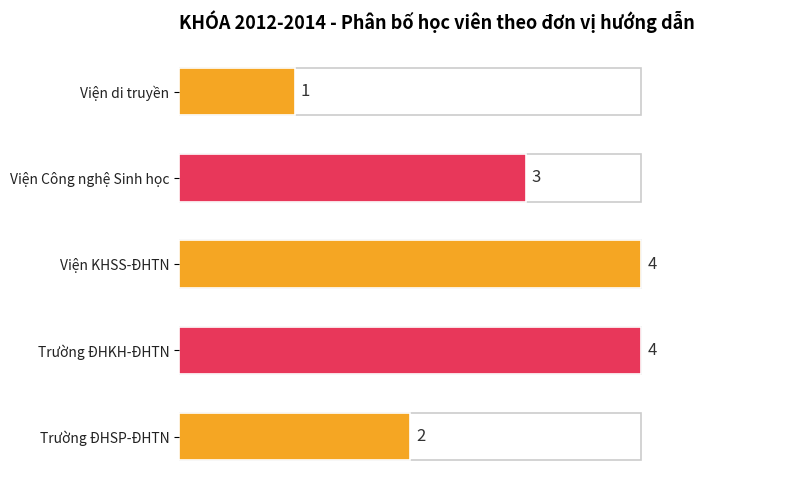

Which category has the lowest value across all series?

Viện di truyền